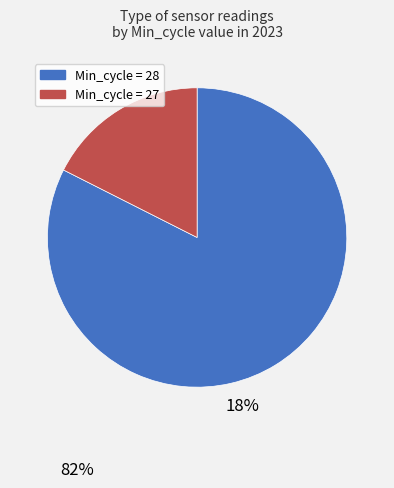

Combined, do Min_cycle = 27 and Min_cycle = 28 account for over 50%?

Yes